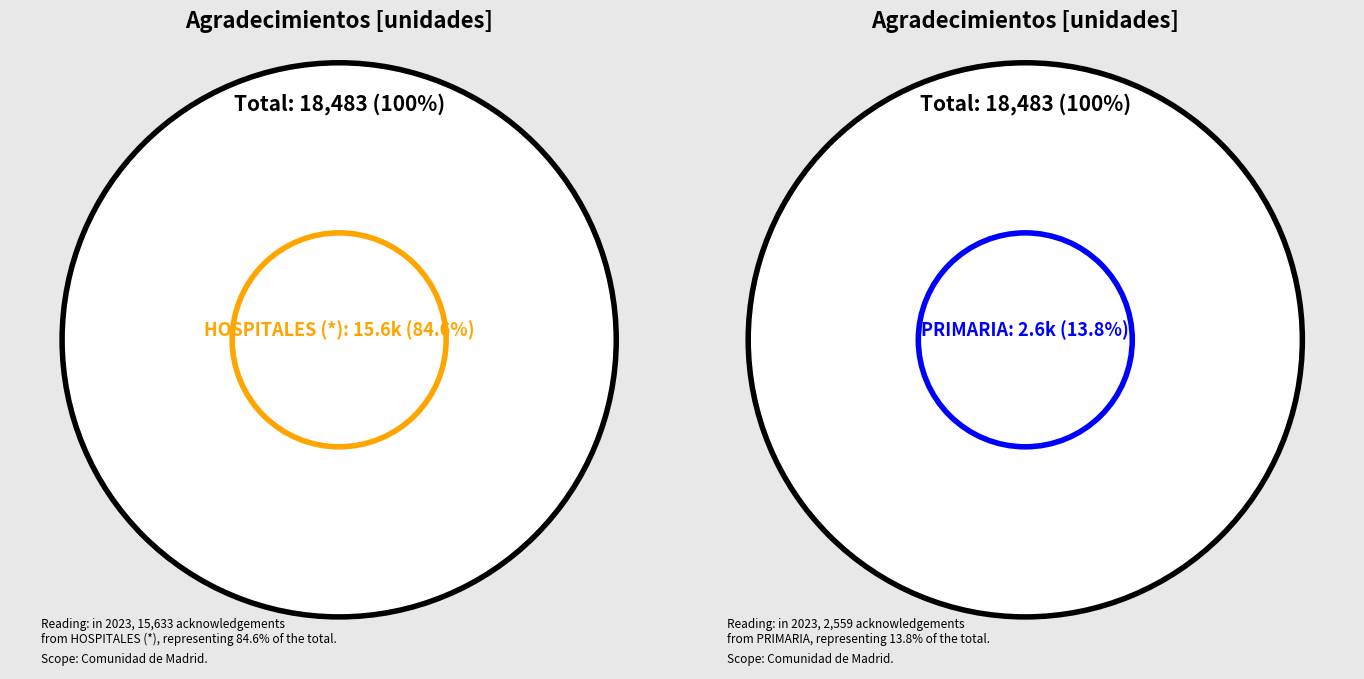

True or false: SUMMA 112 accounts for 11% of the total.

False